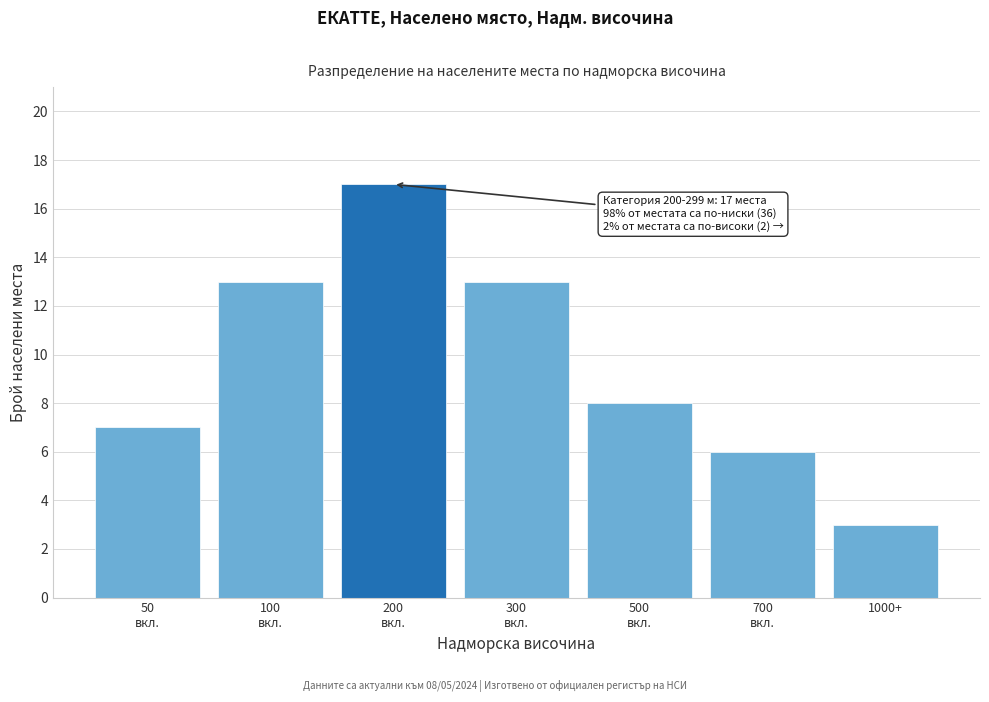

Reading left to right, list all the values displayed in this chart.

7	13	17	13	8	6	3